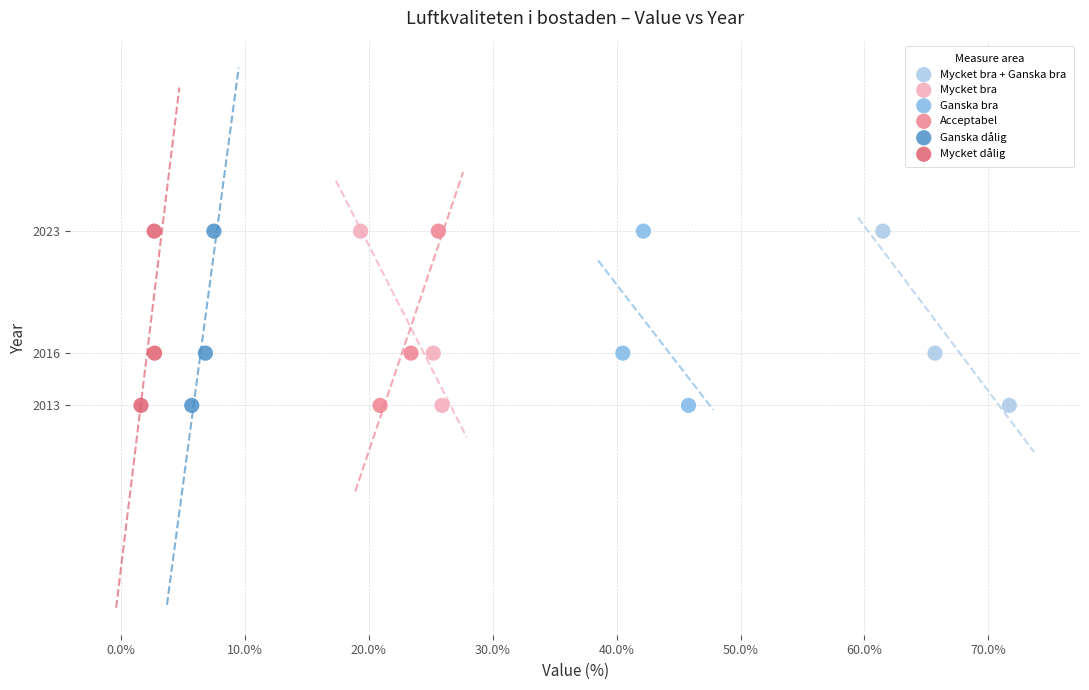

What are all the series names shown in the legend?

Mycket bra + Ganska bra, Mycket bra, Ganska bra, Acceptabel, Ganska dålig, Mycket dålig